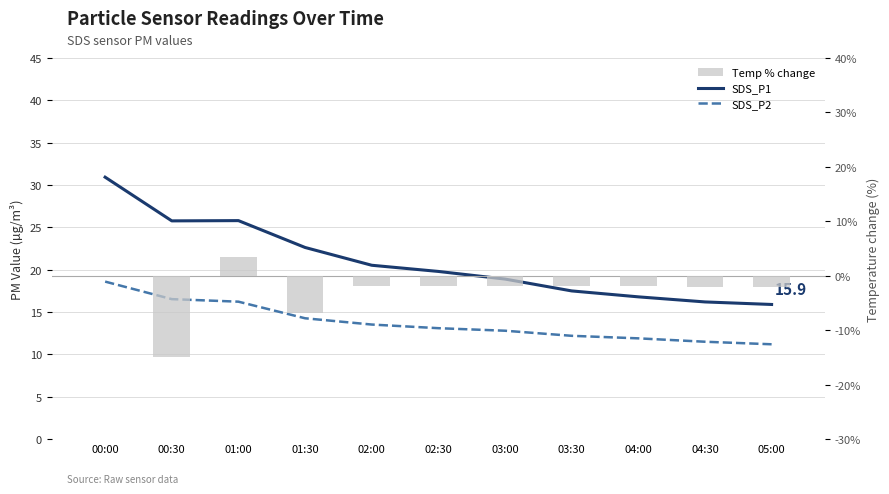

What is the total value across all series at 00:30?

27.4